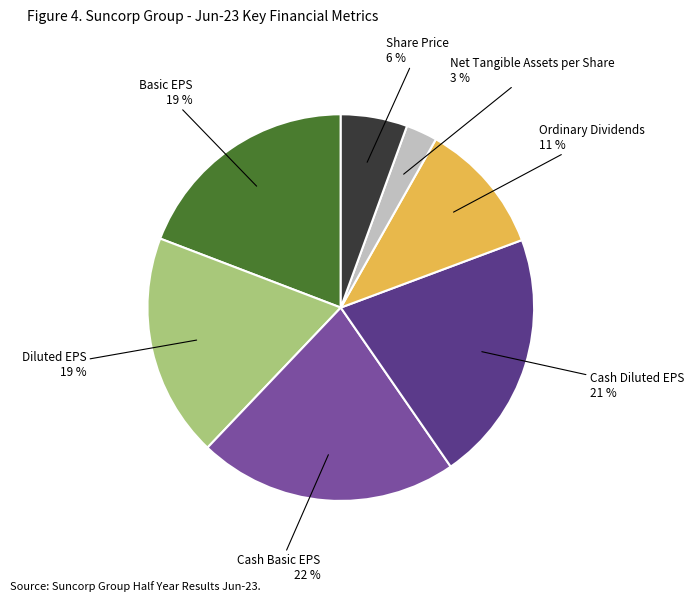

To the nearest percent, what is the difference between the largest and smallest slice percentages?

19%